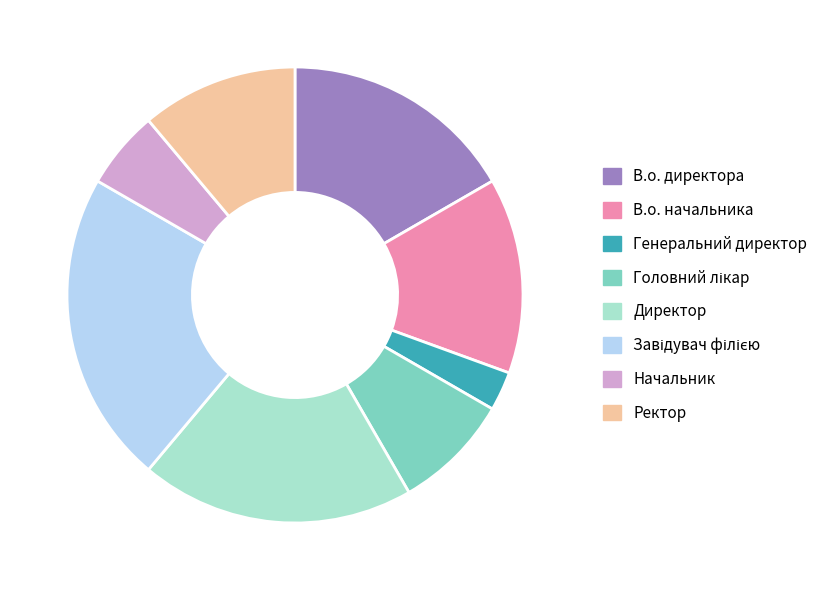

Is it true that В.о. начальника is 4% of the pie?

False